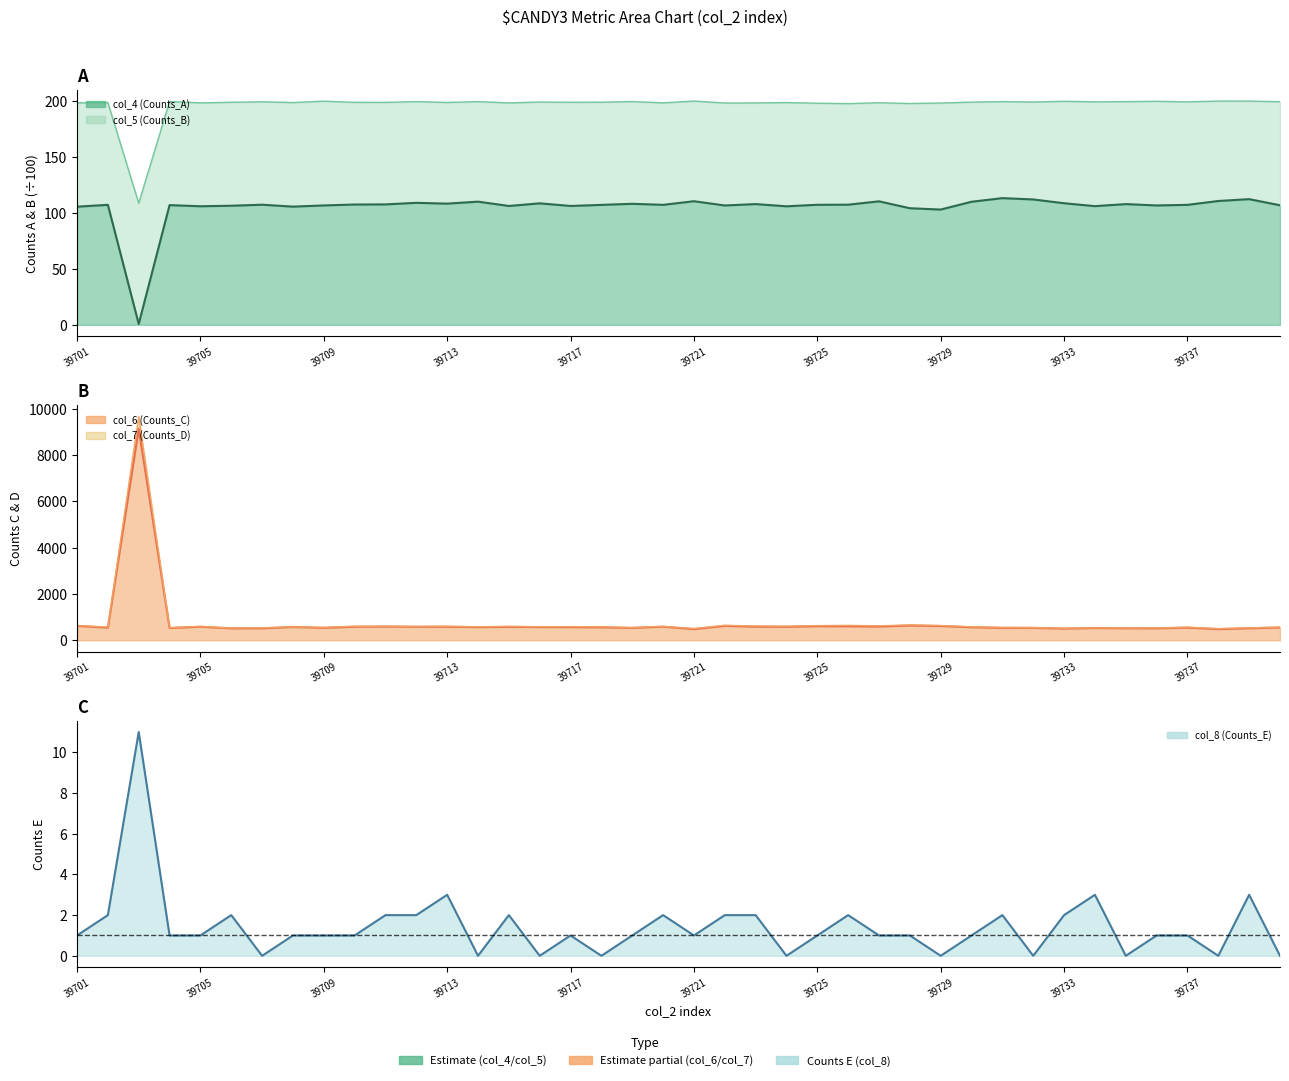

Does the chart have visible grid lines?

No